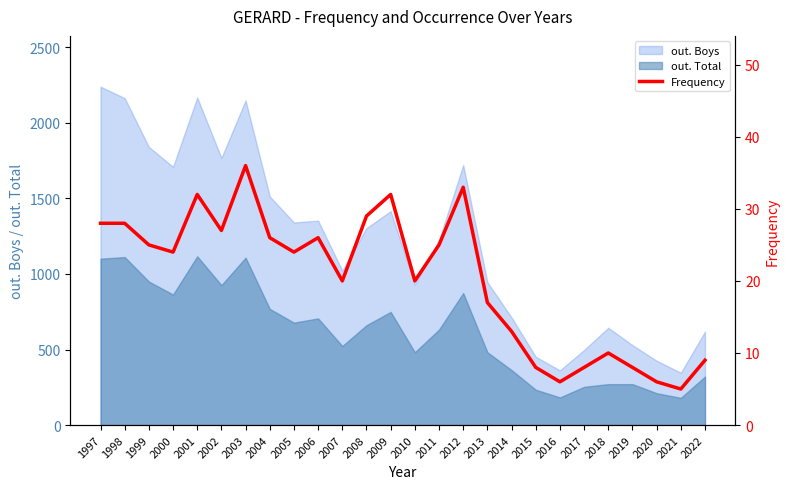

Reading left to right, what are all the values shown in this chart?

1997=28	1998=28	1999=25	2000=24	2001=32	2002=27	2003=36	2004=26	2005=24	2006=26	2007=20	2008=29	2009=32	2010=20	2011=25	2012=33	2013=17	2014=13	2015=8	2016=6	2017=8	2018=10	2019=8	2020=6	2021=5	2022=9